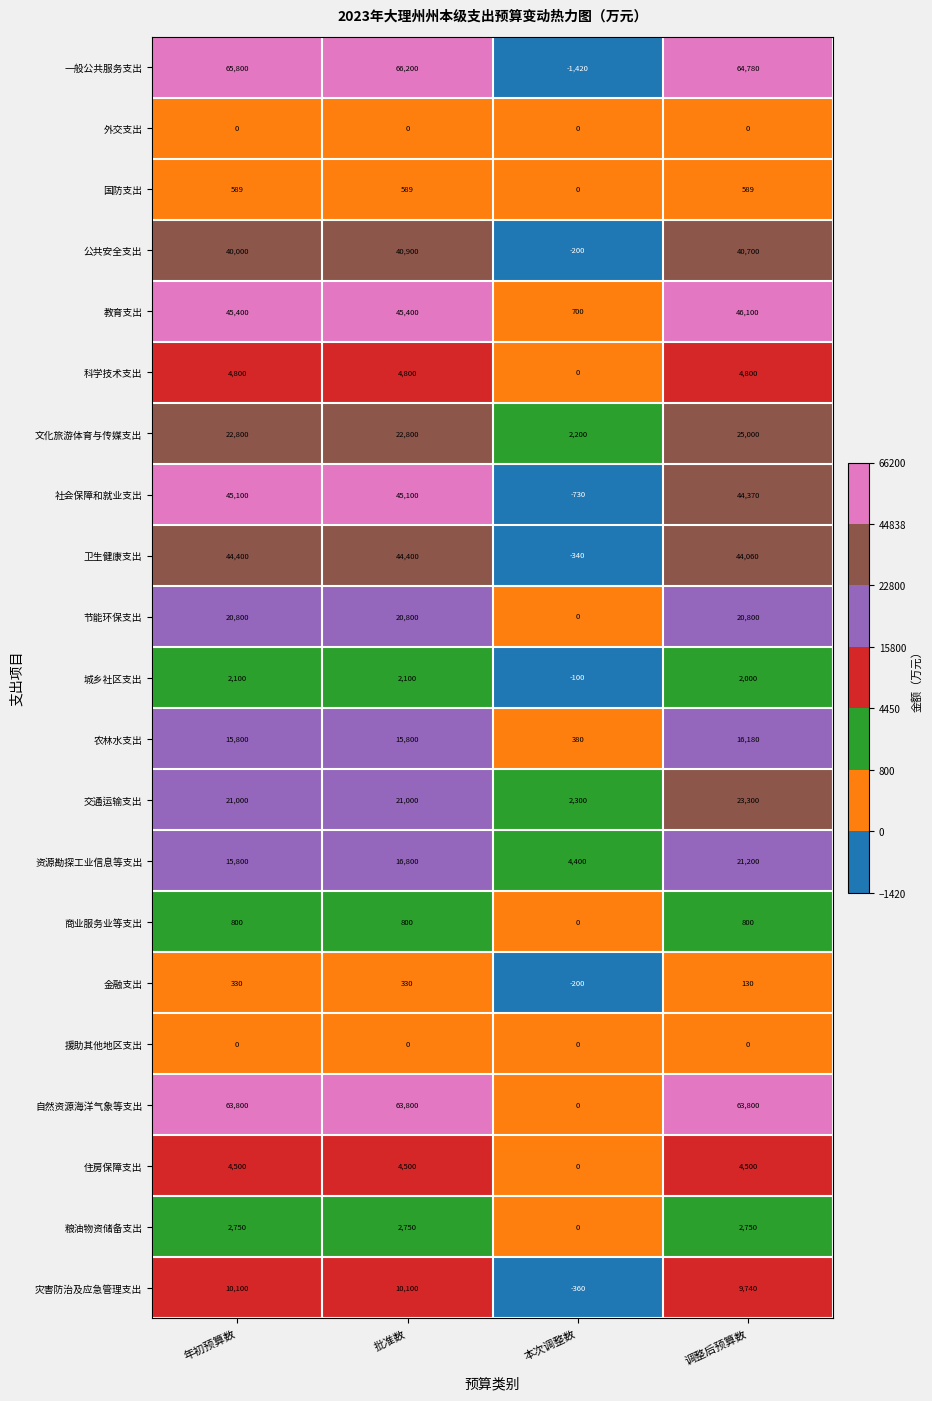

What is the sum of all 资源勘探工业信息等支出 values?

58200